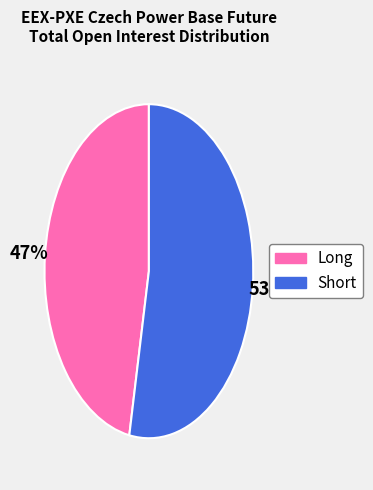

Which slice is the smallest?

Long